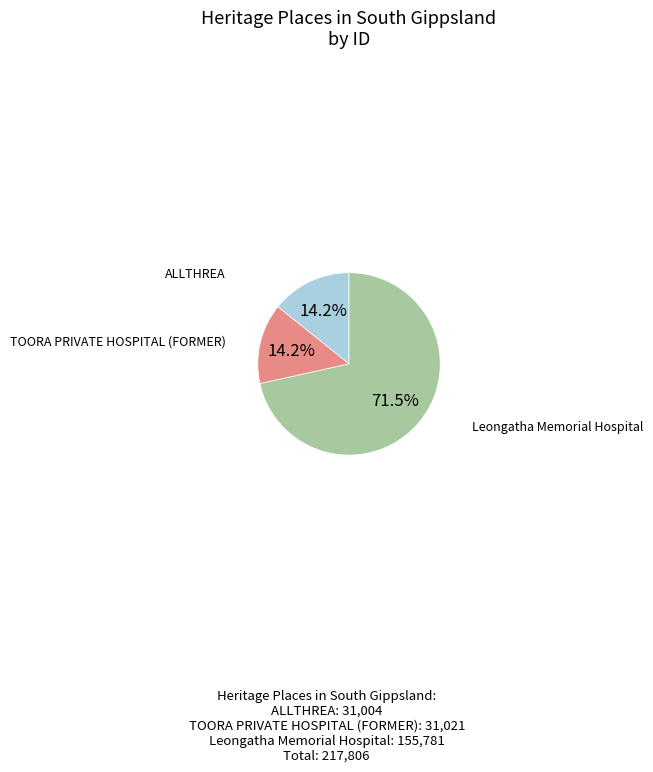

Does ALLTHREA represent more than half of the total?

No